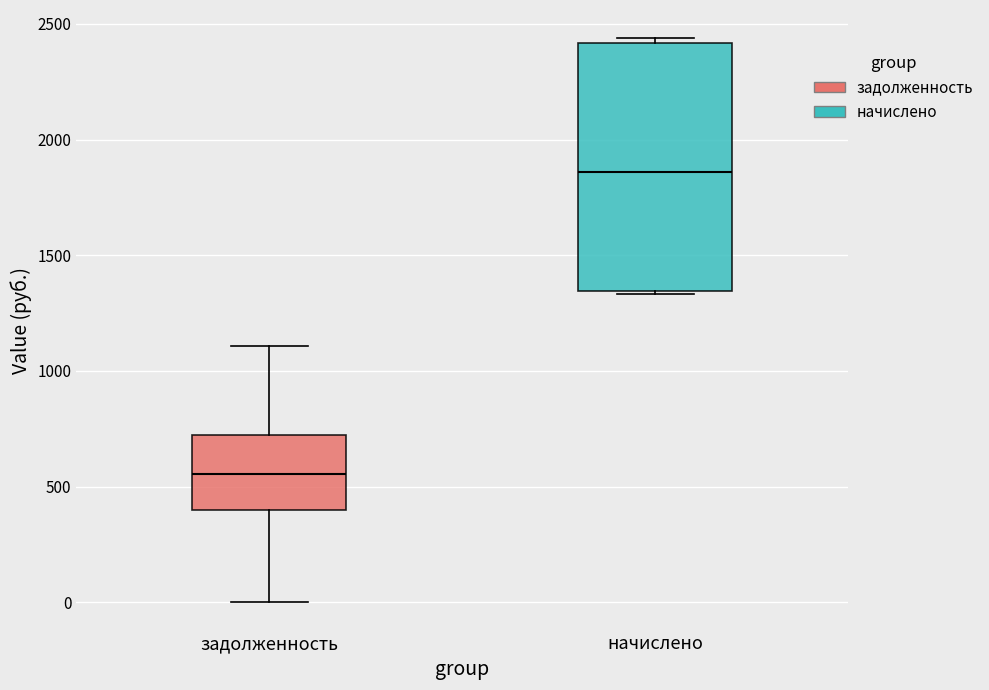

Which box has the lowest median line?

задолженность